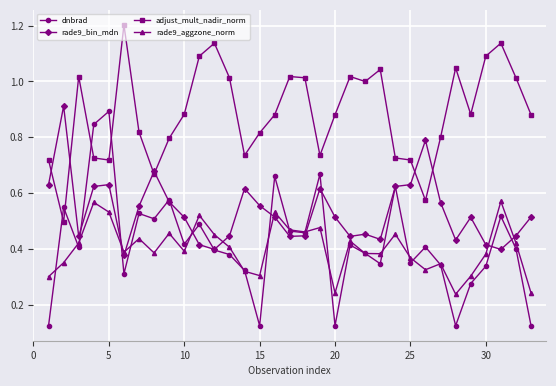

Which series has the largest total across all categories?

adjust_mult_nadir_norm